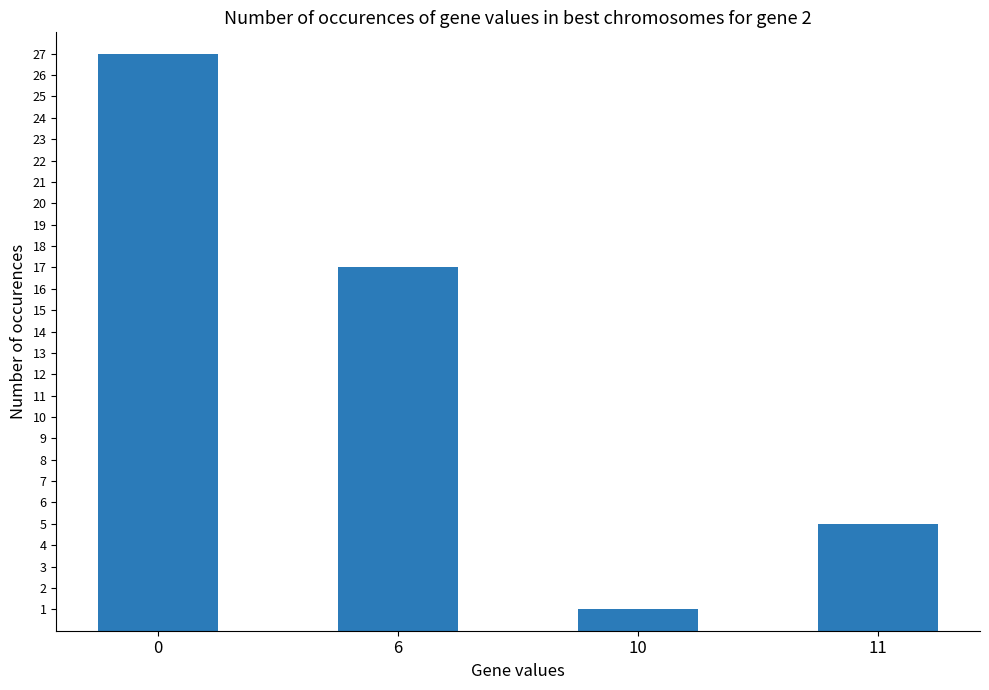

At which category does the chart reach its minimum across all series?

10